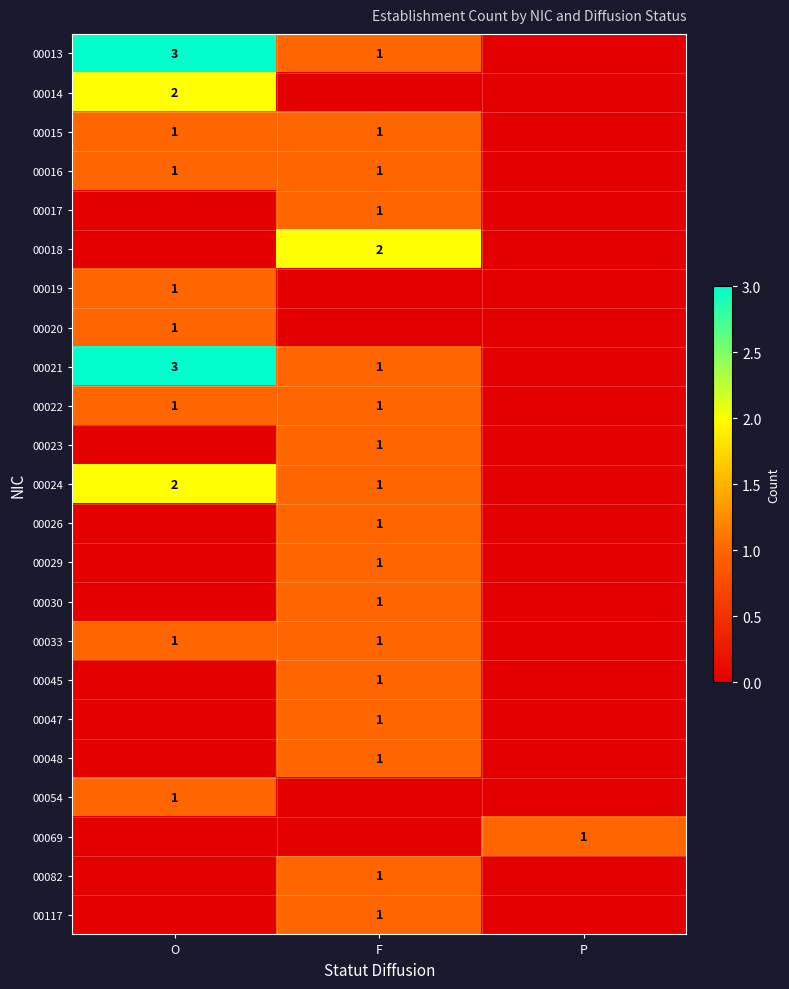

Is the value of 00018 at F greater than the value of 00026 at F?

Yes